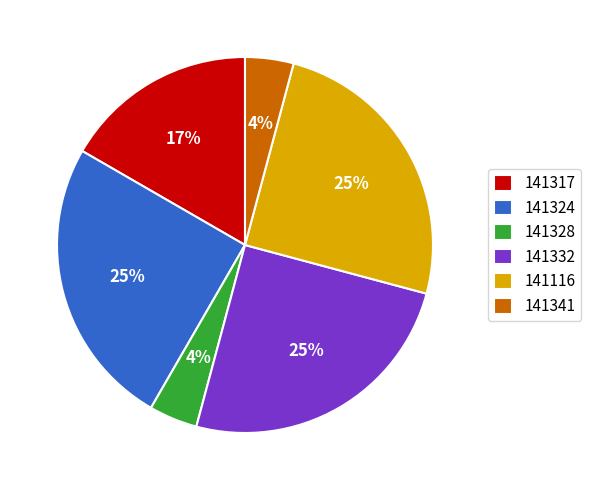

To the nearest percent, what is the combined percentage of 141341 and 141332?

29%